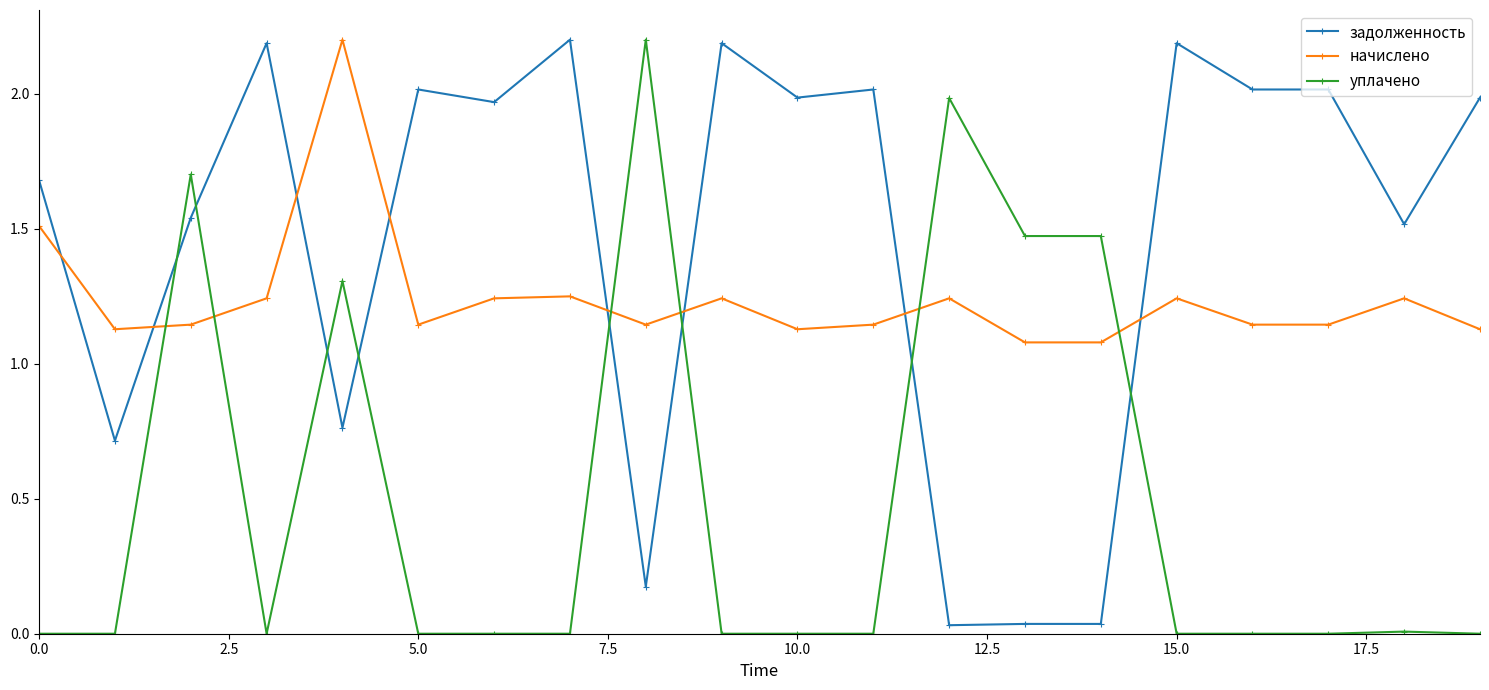

Rank the series by their average value, from highest to lowest.

задолженность, начислено, уплачено